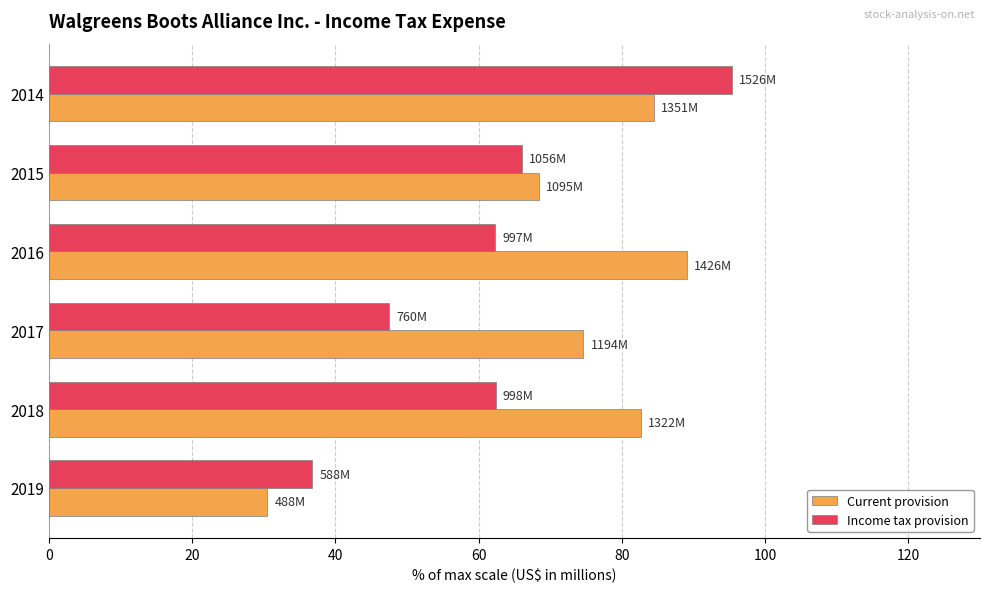

How many distinct data groups are displayed?

2